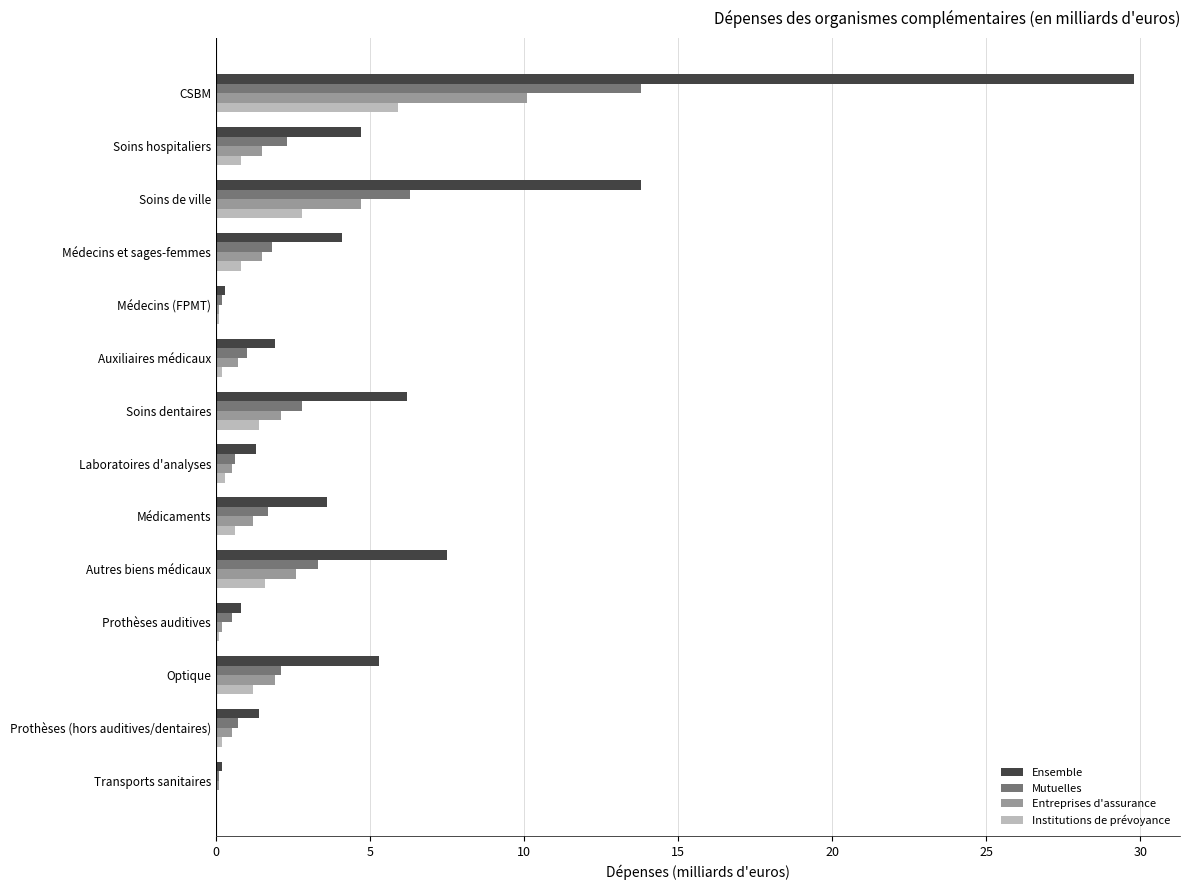

What are all the series names shown in the legend?

Ensemble, Mutuelles, Entreprises d'assurance, Institutions de prévoyance